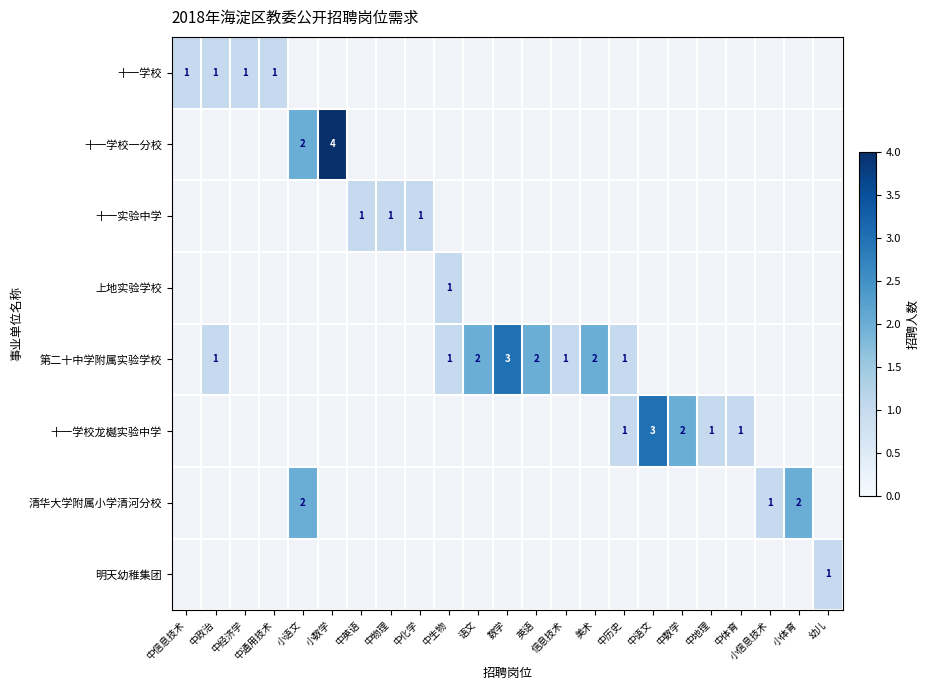

Is the value of 清华大学附属小学清河分校 at 中物理 greater than the value of 十一学校 at 数学?

No